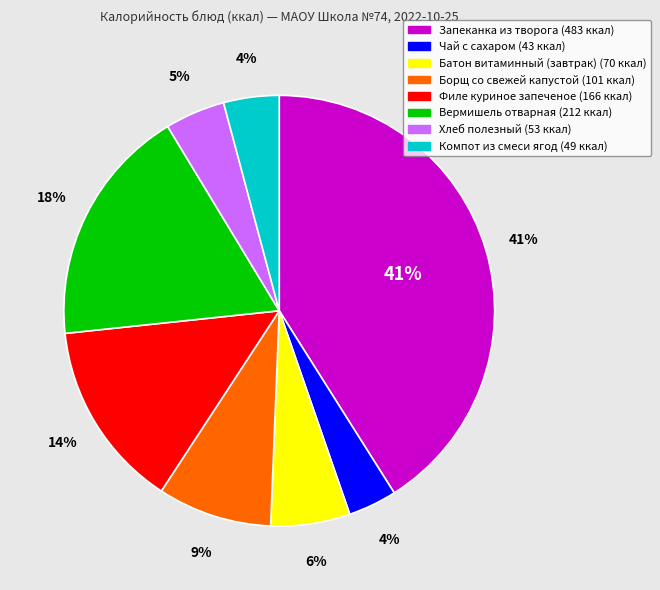

Combined, what portion of the pie is Чай с сахаром and Батон витаминный (завтрак)?

9.6%